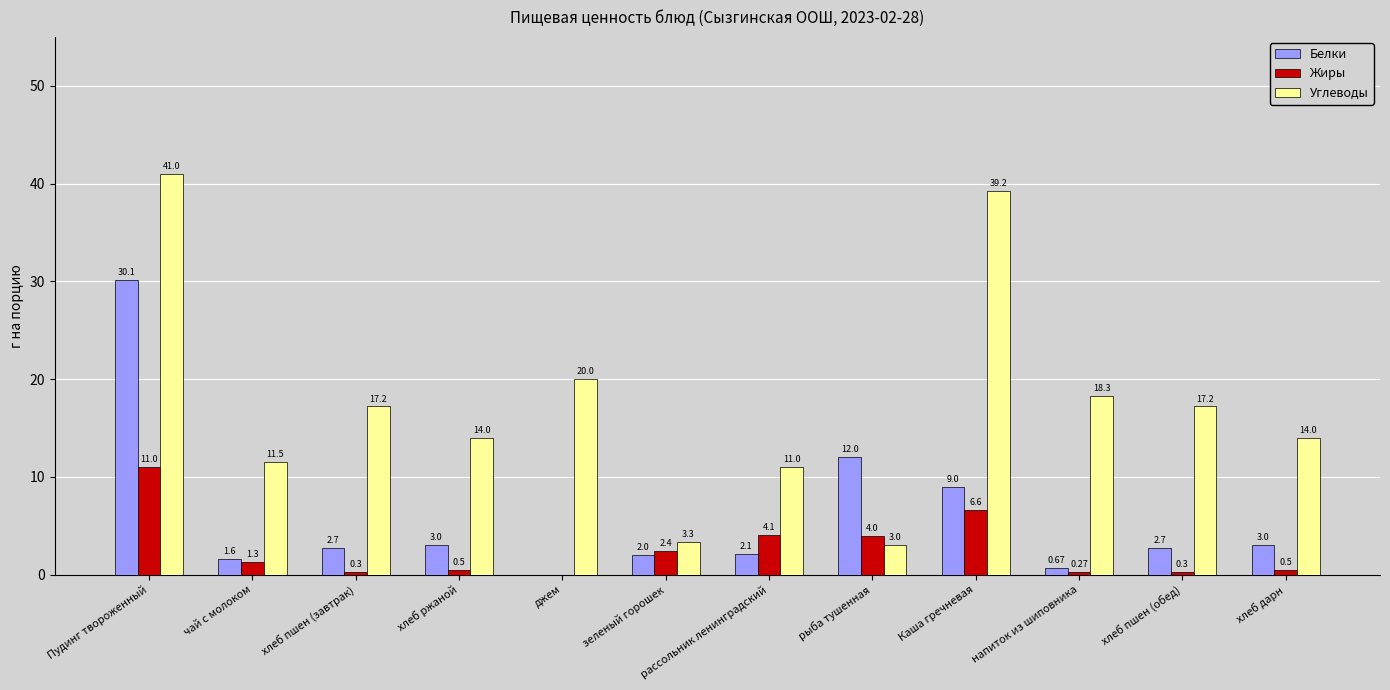

What is the sum of the Жиры values at джем and хлеб пшен (завтрак)?

0.3